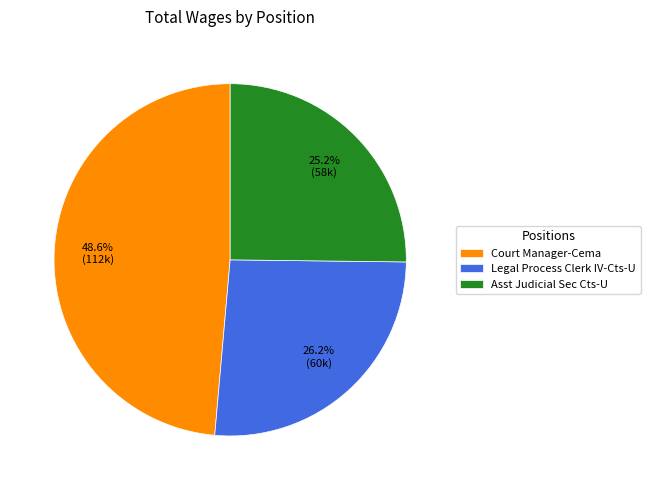

What percentage is the Court Manager-Cema slice, to the nearest percent?

49%